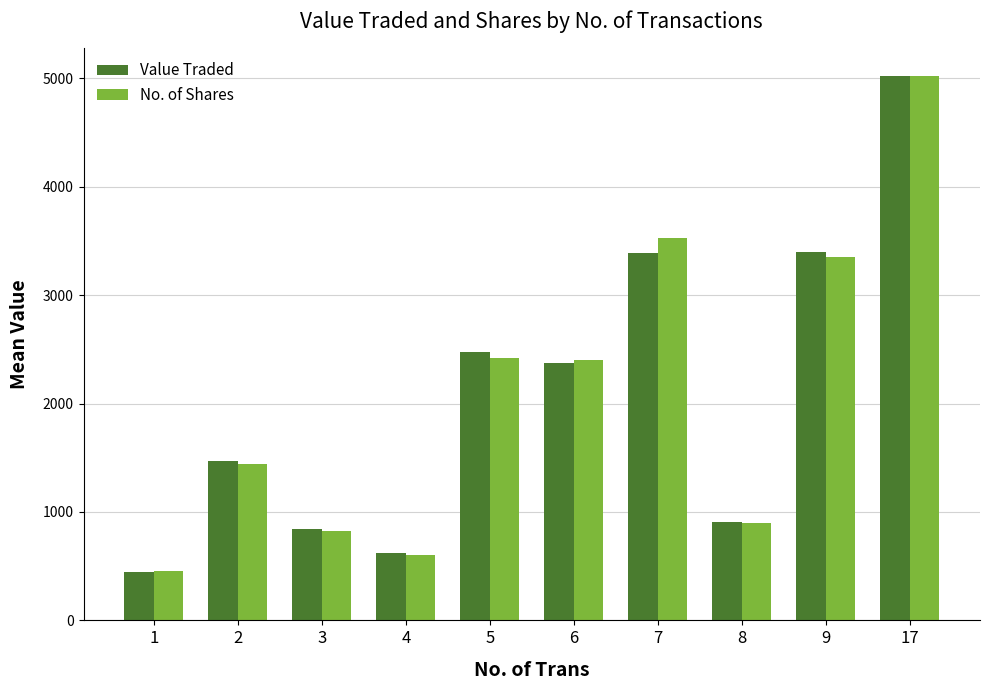

Are the bars grouped side by side (vs. stacked)?

Yes